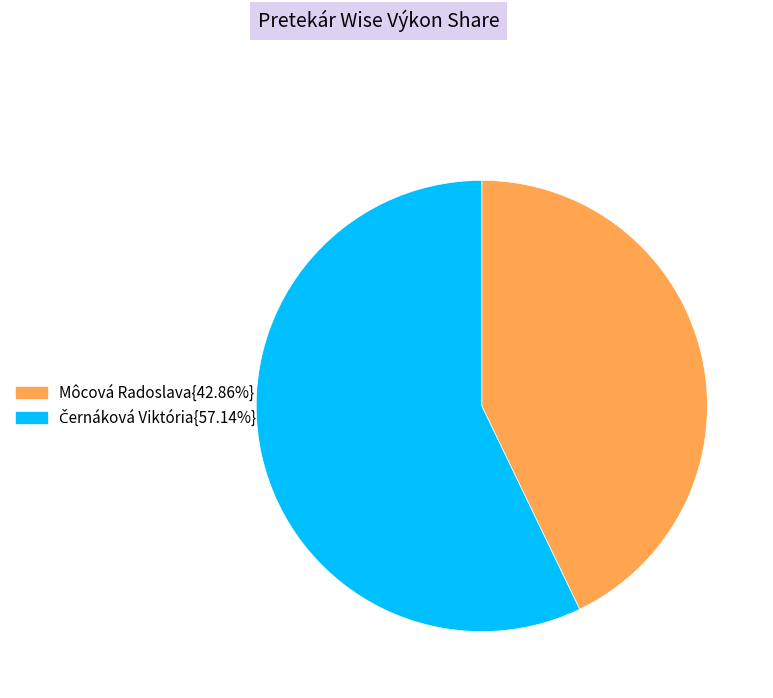

Is there any slice that represents more than half of the pie?

Yes